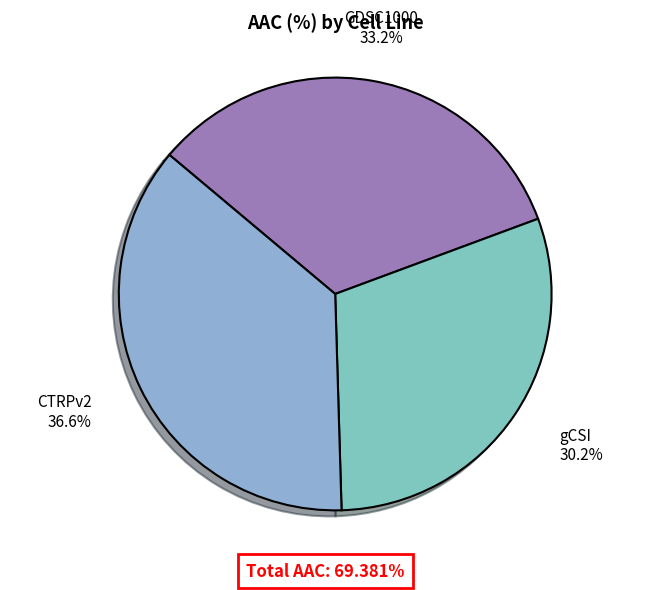

True or false: GDSC1000 accounts for 33% of the total.

True